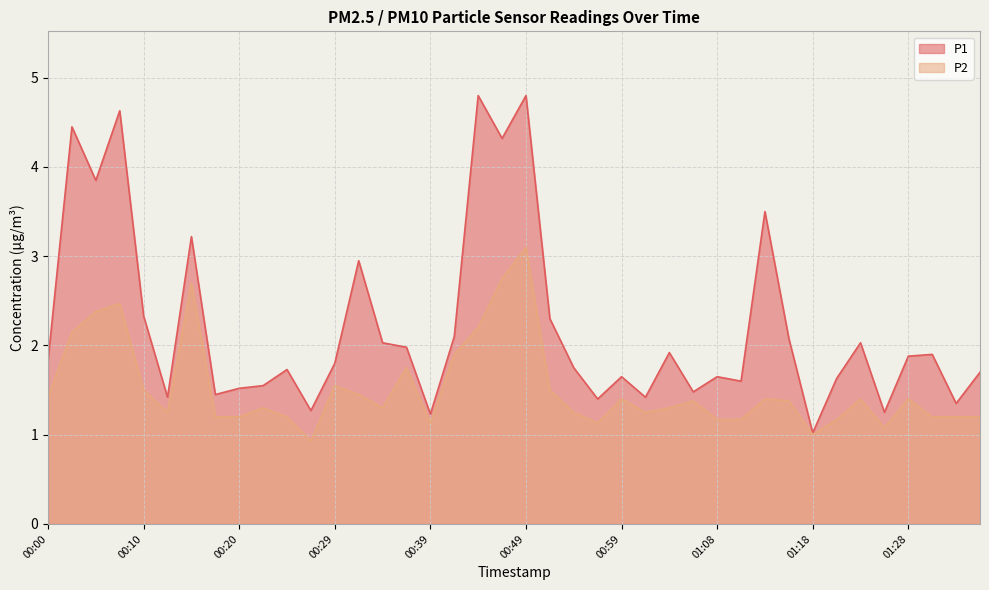

What is the label of the 37th point from the left?

01:28